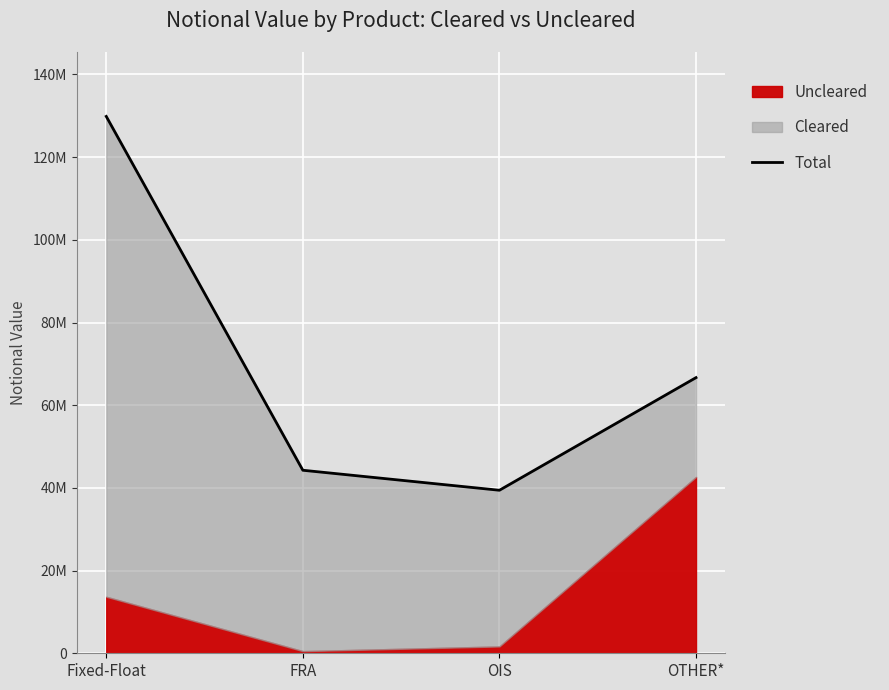

What is the value of the 2nd point from the left?

44268359